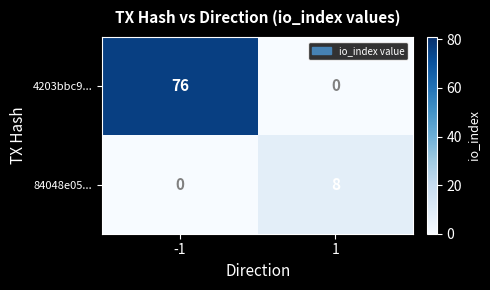

At which category is the sum across all series the highest?

-1